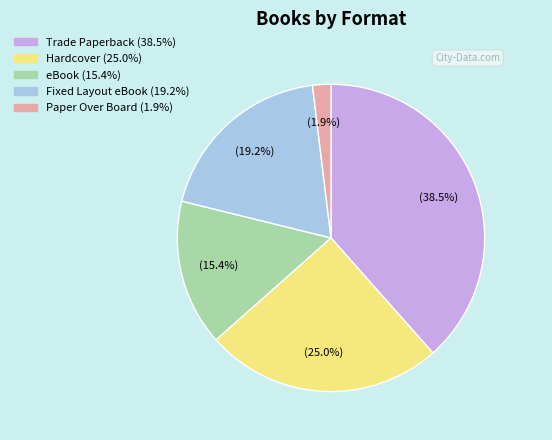

Between Hardcover and Fixed Layout eBook, which is larger?

Hardcover